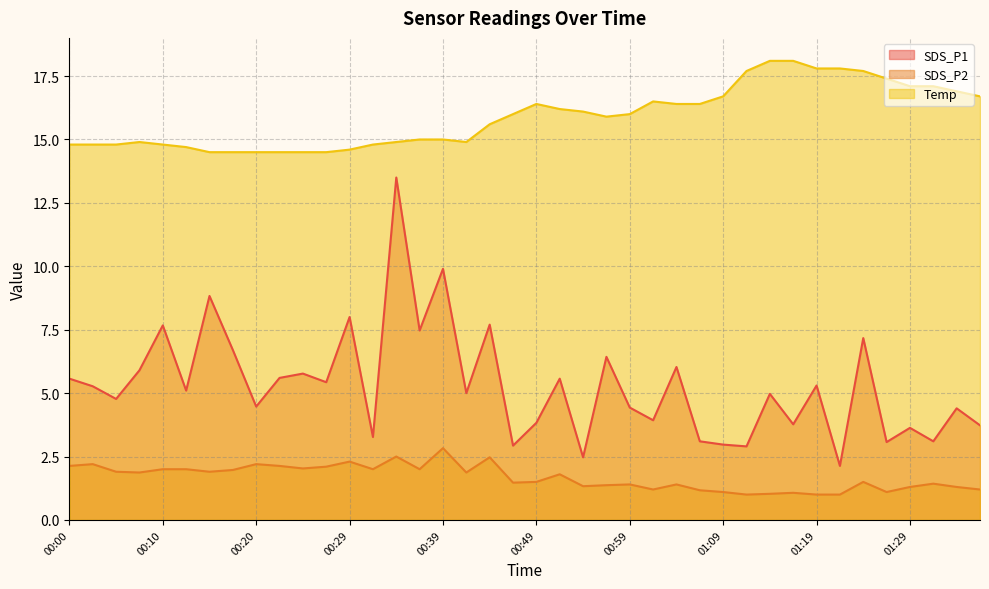

At how many categories does at least one series exceed 7?

40